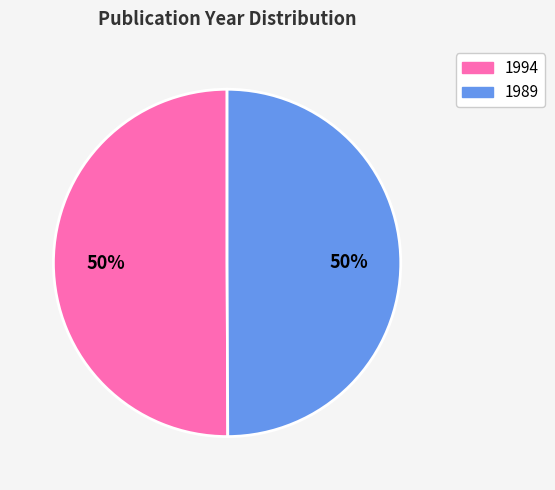

How many segments does this pie chart have?

2